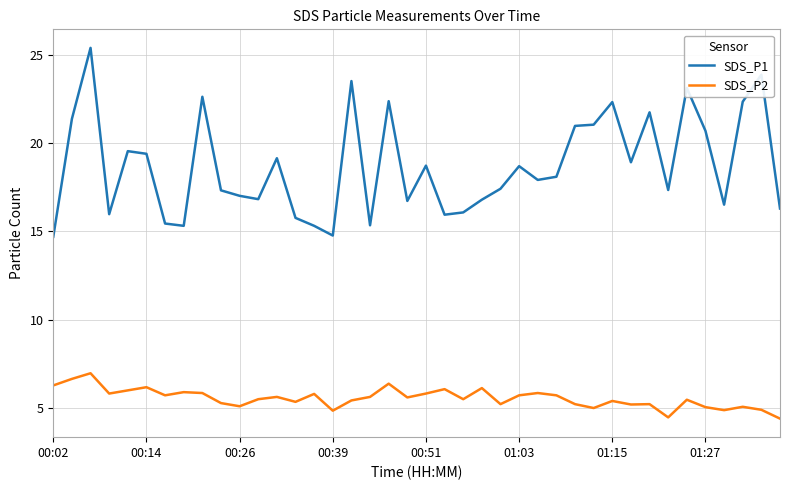

Does the chart display data point markers on the line(s)?

No